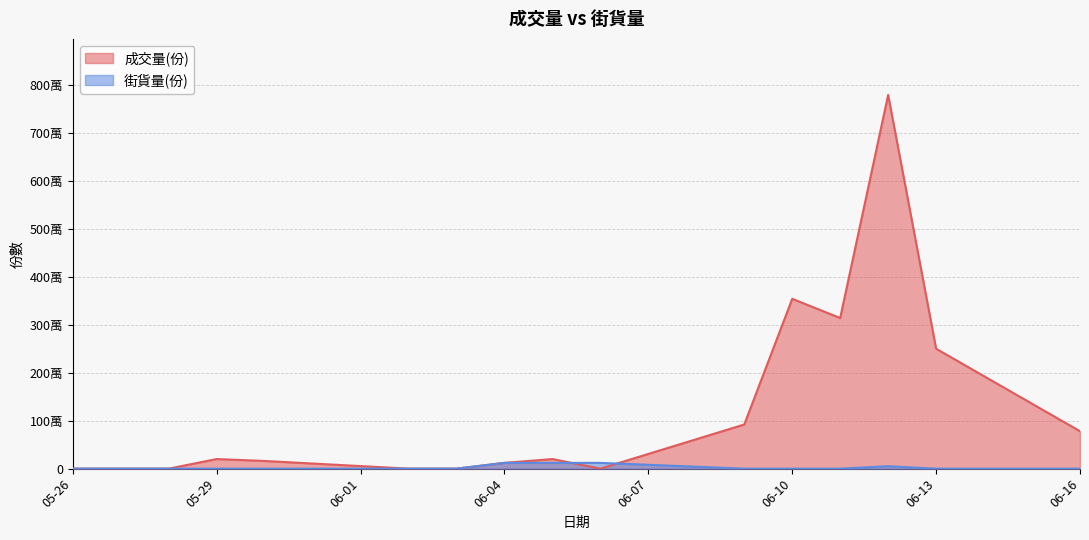

Where does the 成交量(份) series first go above 200000?

2025-06-09